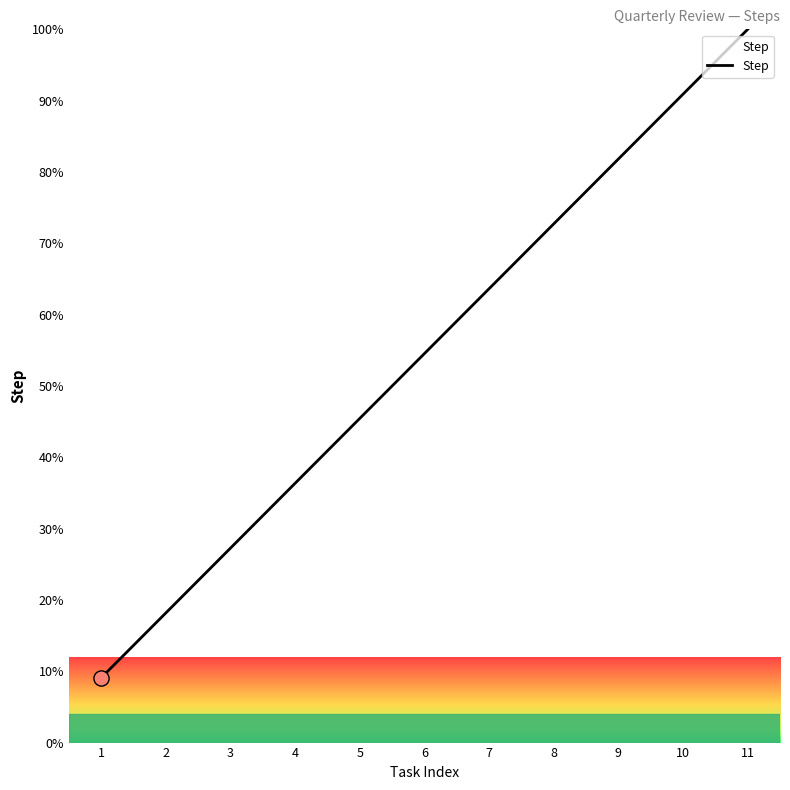

Which has a higher value, 9 or 2?

9